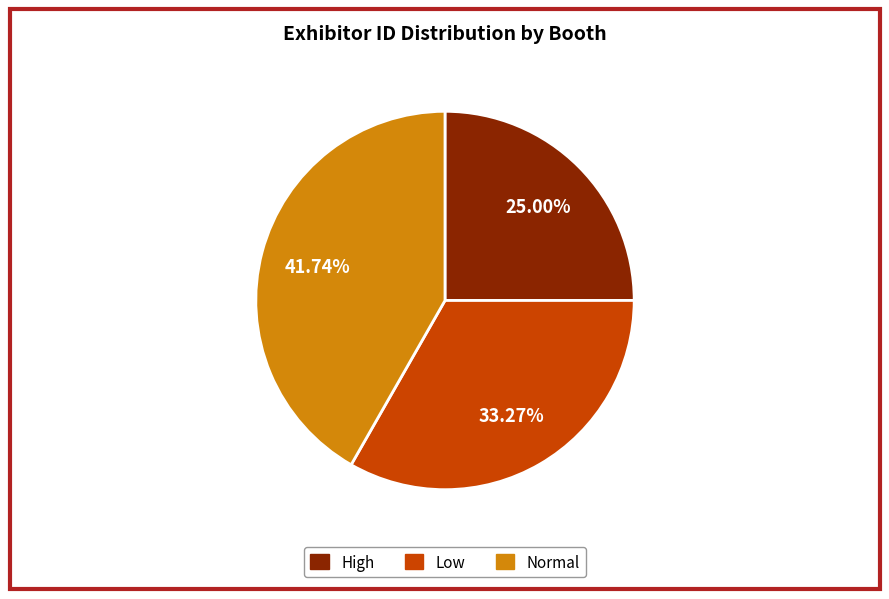

Does any single category account for the majority?

No